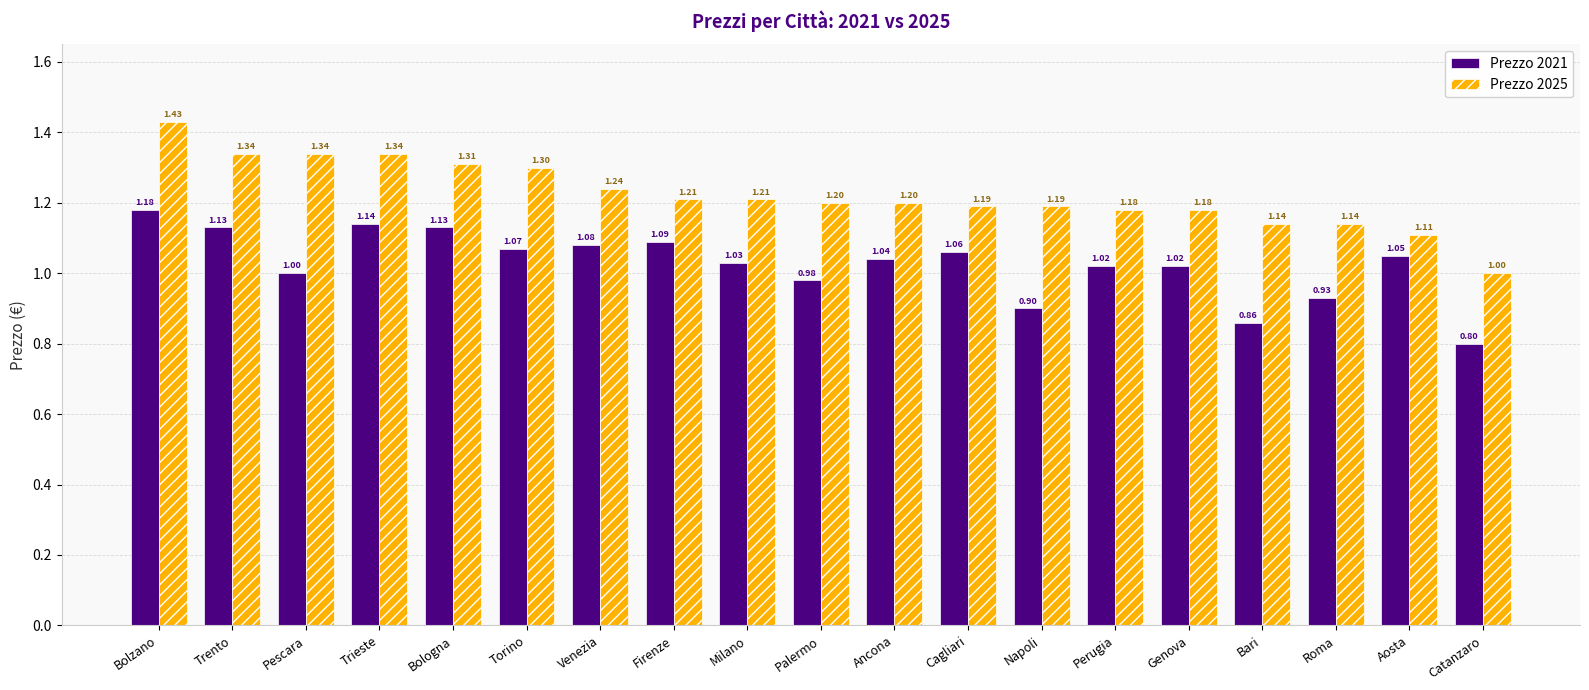

How many data points in Prezzo 2021 are less than 1?

5